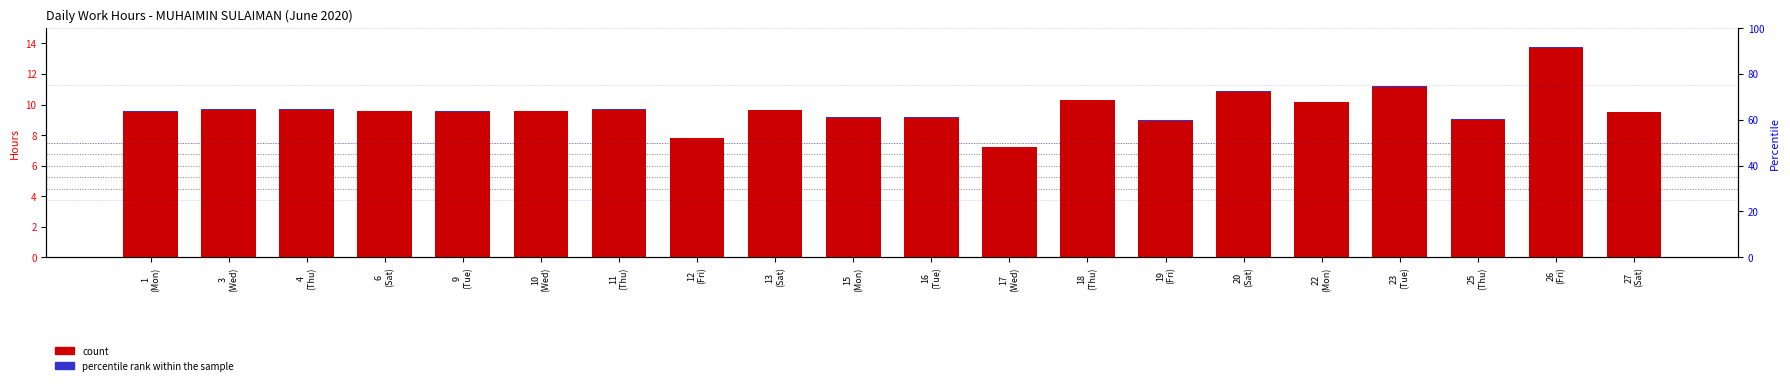

At which label does percentile rank within the sample reach its peak?

1
(Mon)